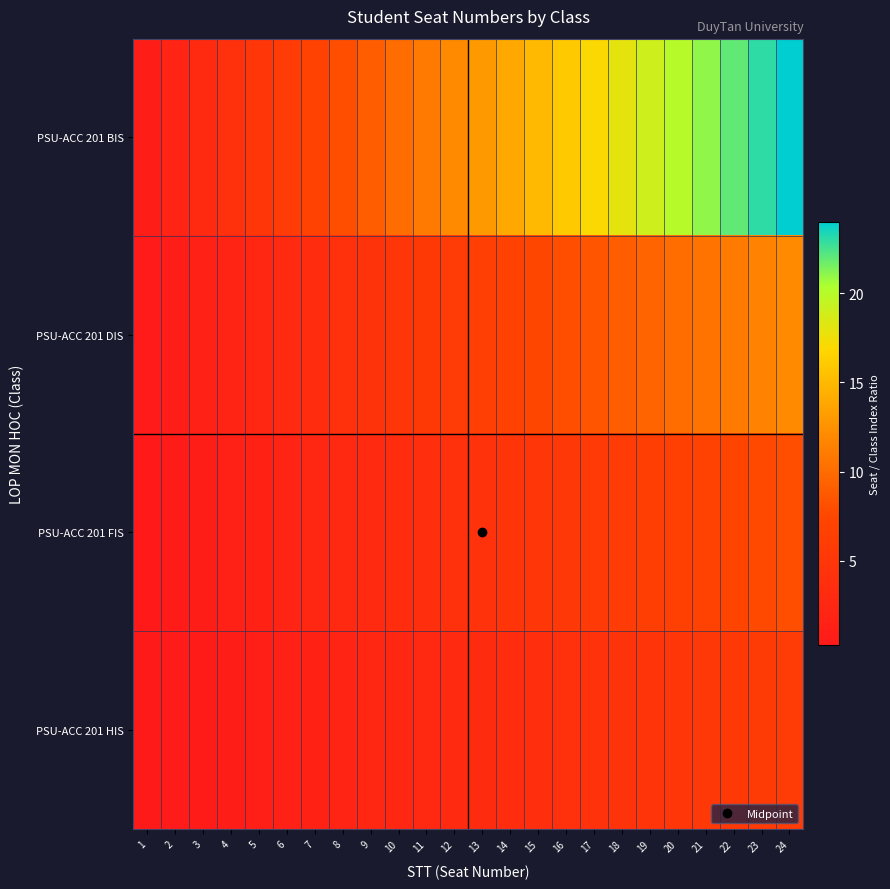

Rank the series at 13 from highest to lowest value.

PSU-ACC 201 BIS, PSU-ACC 201 DIS, PSU-ACC 201 FIS, PSU-ACC 201 HIS